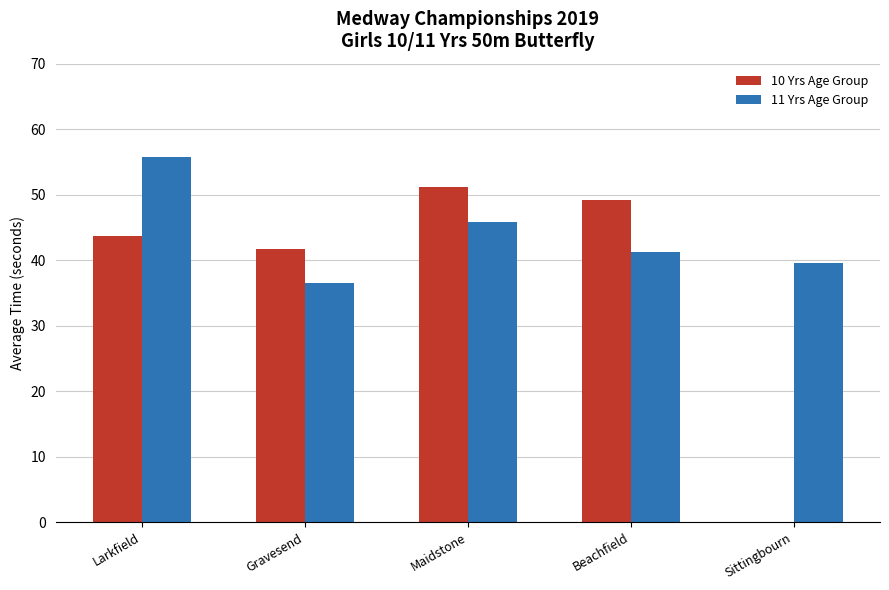

At which category is the sum across all series the highest?

Larkfield